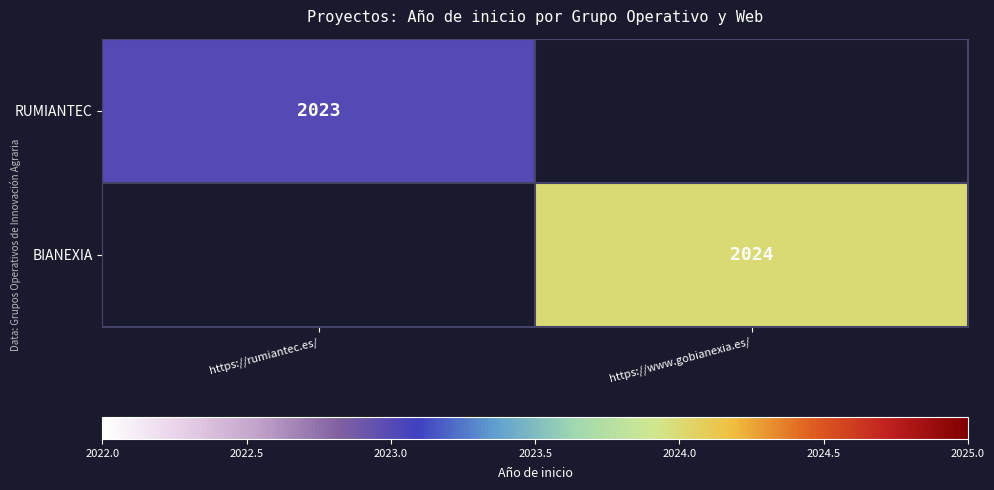

The BIANEXIA series shows 2024 at https://www.gobianexia.es/. True or false?

True